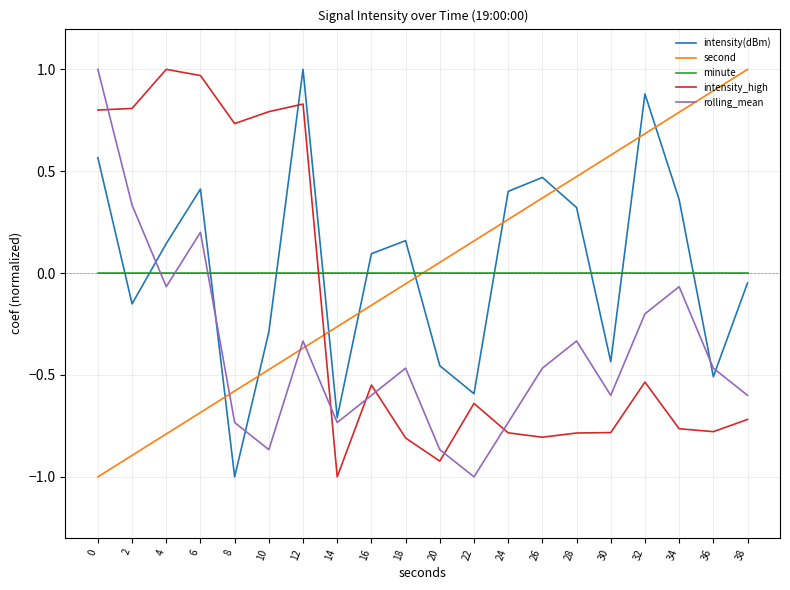

True or false: rolling_mean and second intersect in this chart.

True